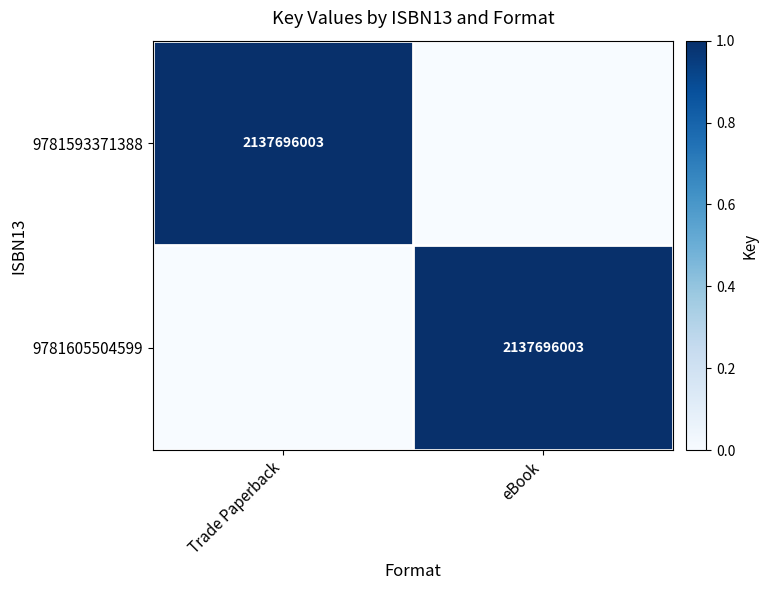

At how many categories does at least one series exceed 0?

2